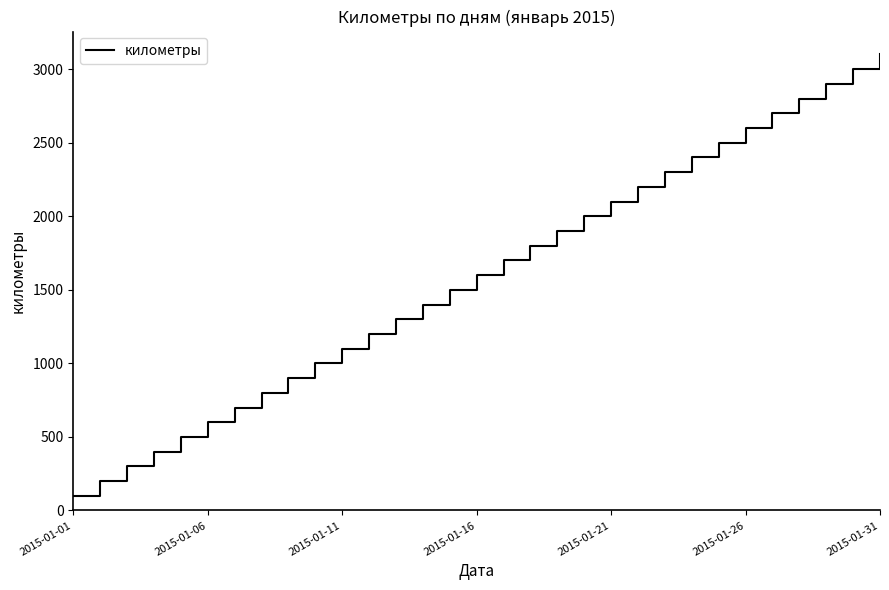

What is the smallest value displayed?

100